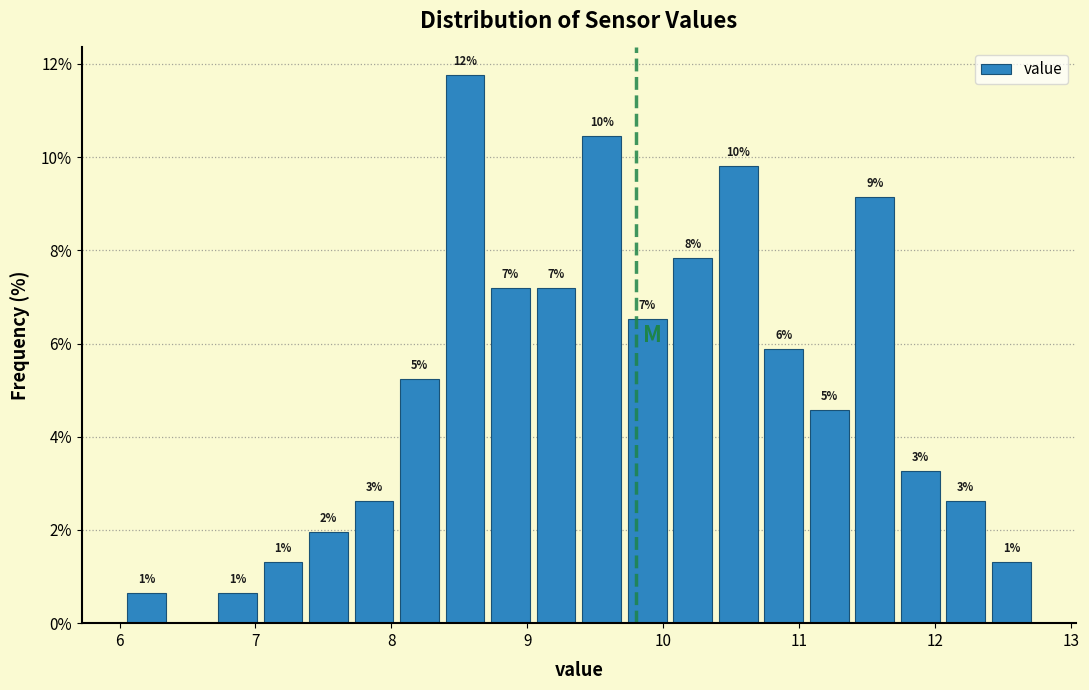

Around what value on the x-axis is the tallest bar? Give the approximate position of its centre, as read against the axis.

8.5